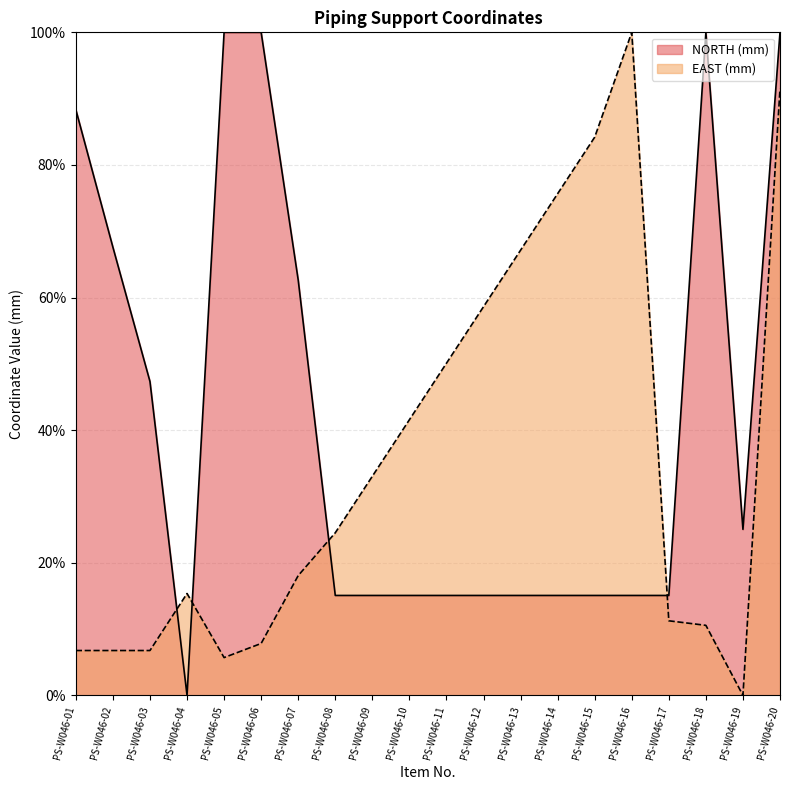

The value of NORTH (mm) at PS-W046-03 is 67.8. True or false?

False